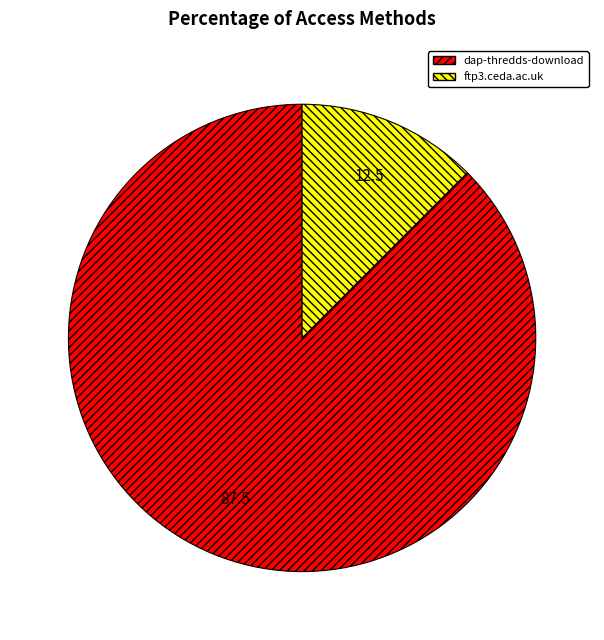

True or false: dap-thredds-download accounts for 88% of the total.

True